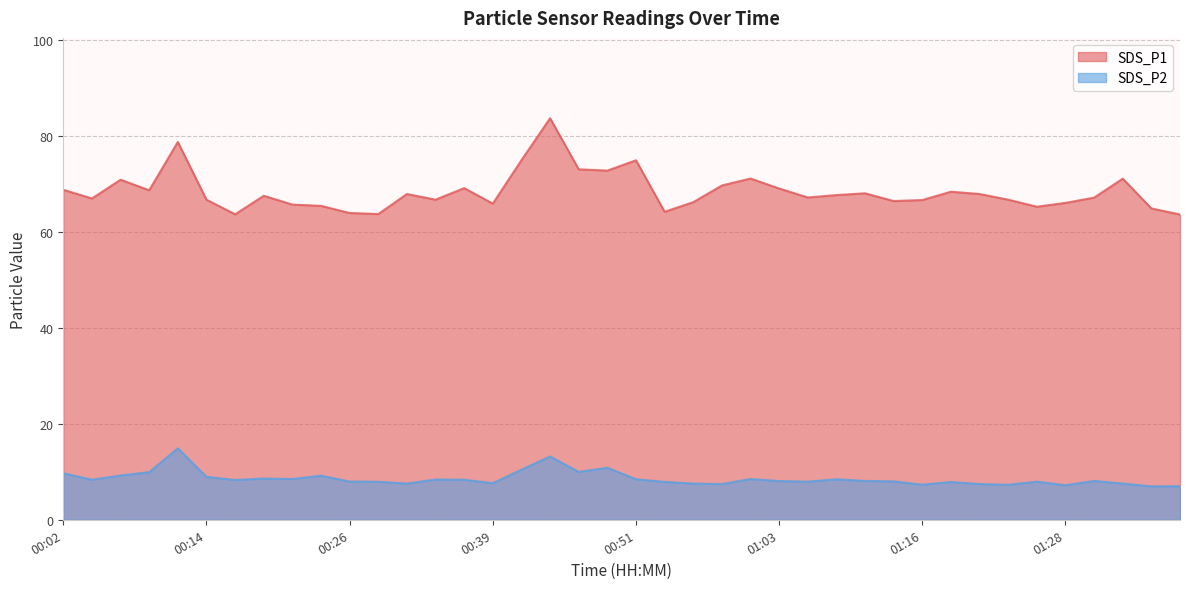

True or false: SDS_P2 and SDS_P1 cross at least once.

False